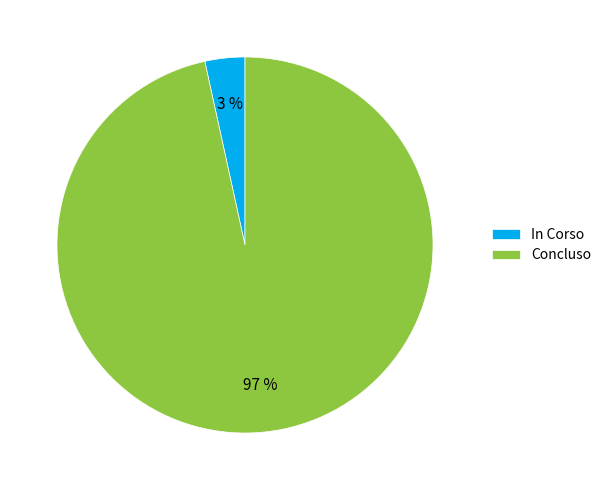

The Concluso slice represents 97% of the pie. True or false?

True